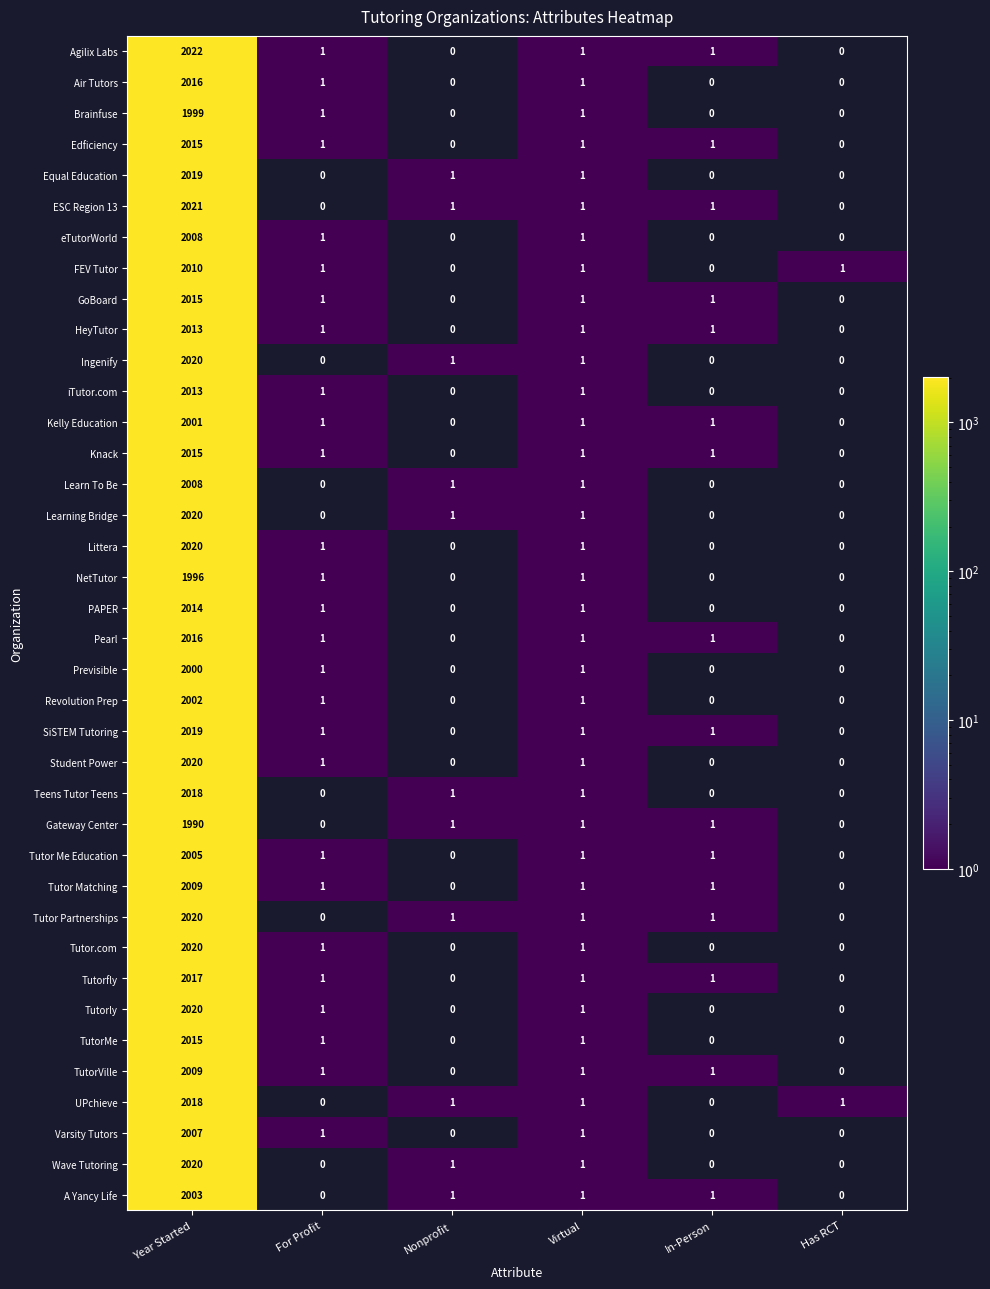

At which category does the chart reach its peak across all series?

Year Started